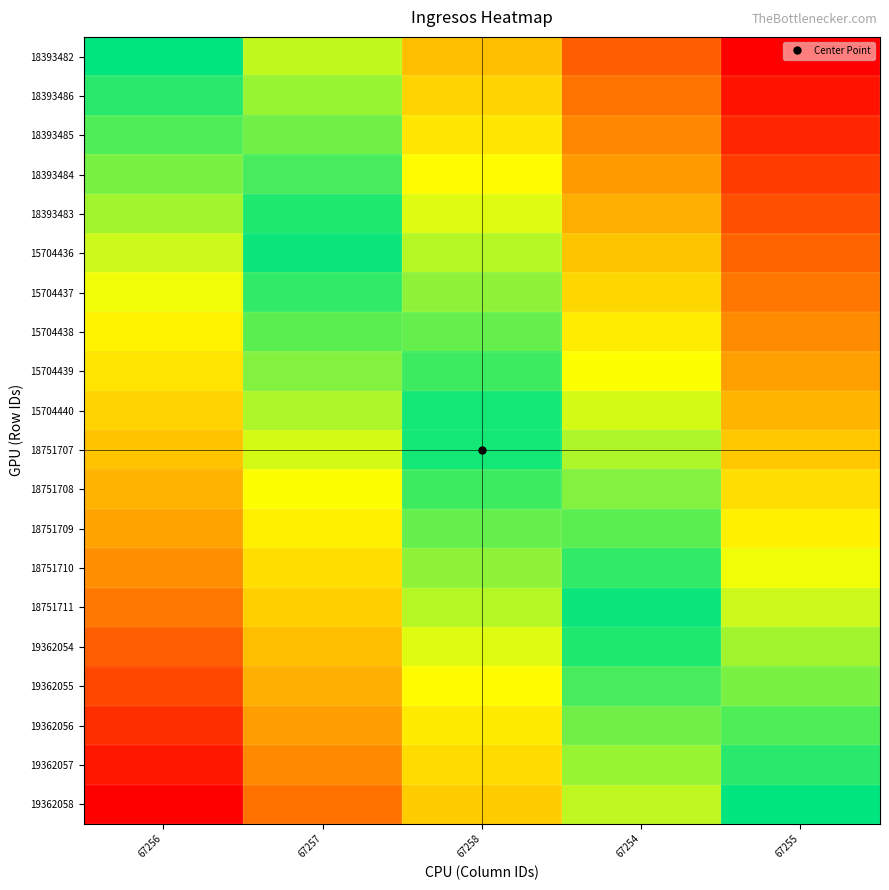

Which has a higher value, 67255 or 67254?

67255